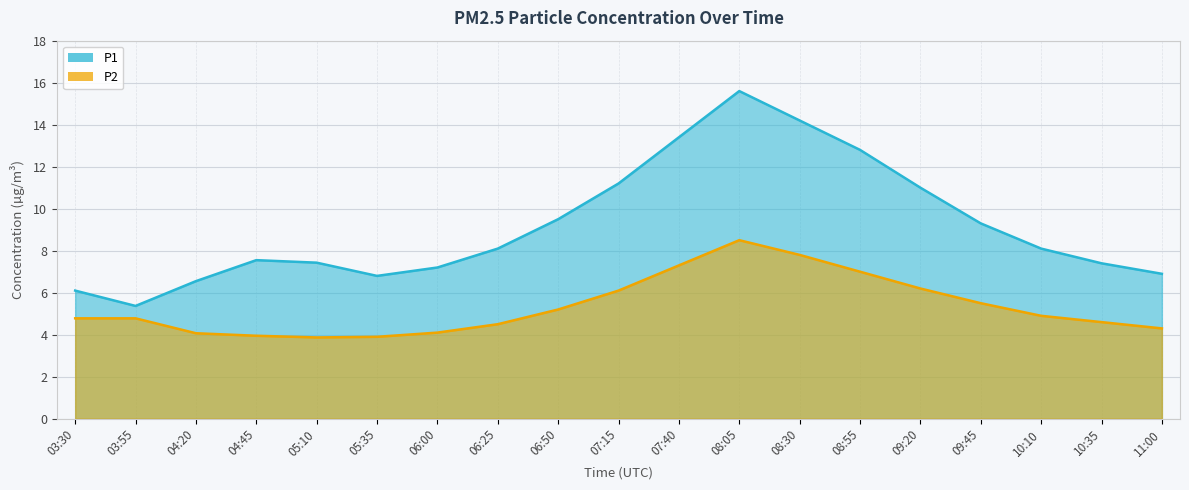

At how many categories does at least one series exceed 5?

19